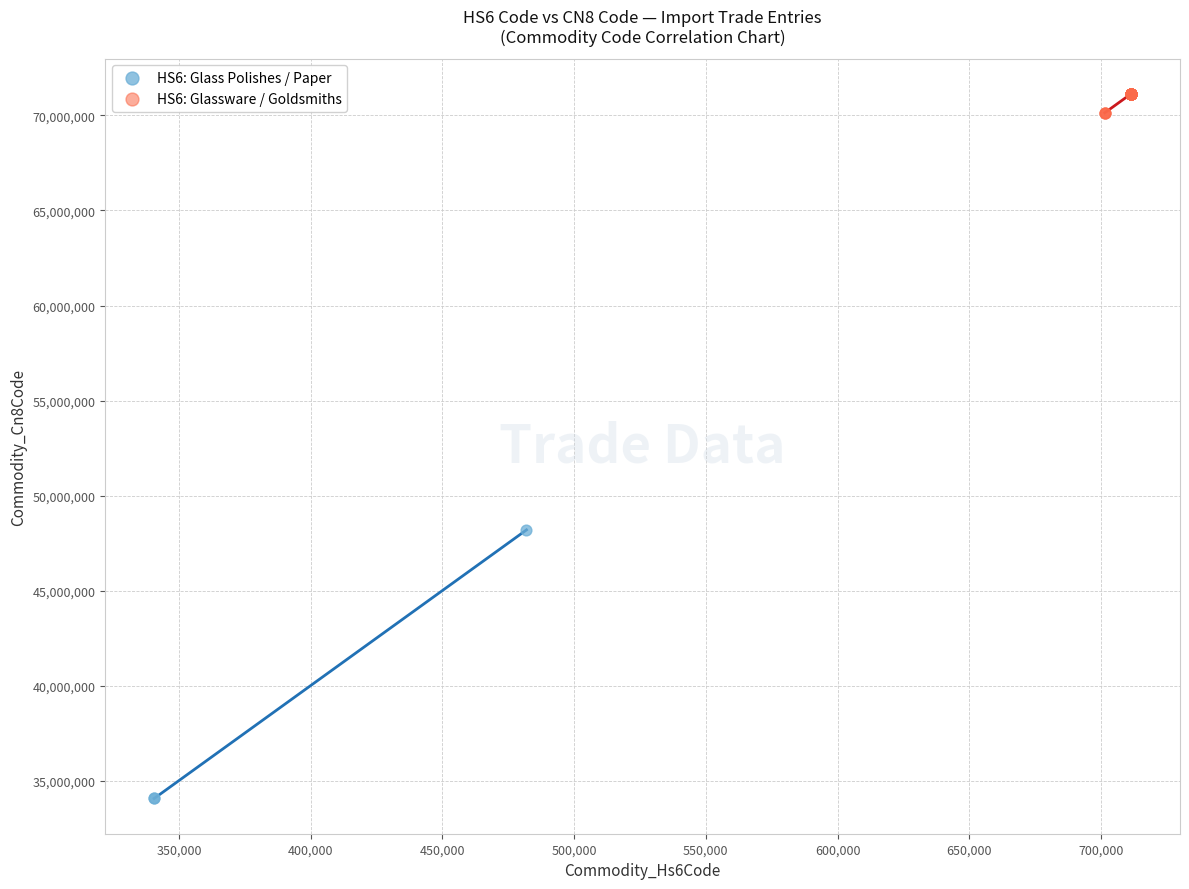

Which series reaches the minimum Y coordinate?

HS6: Glass Polishes / Paper